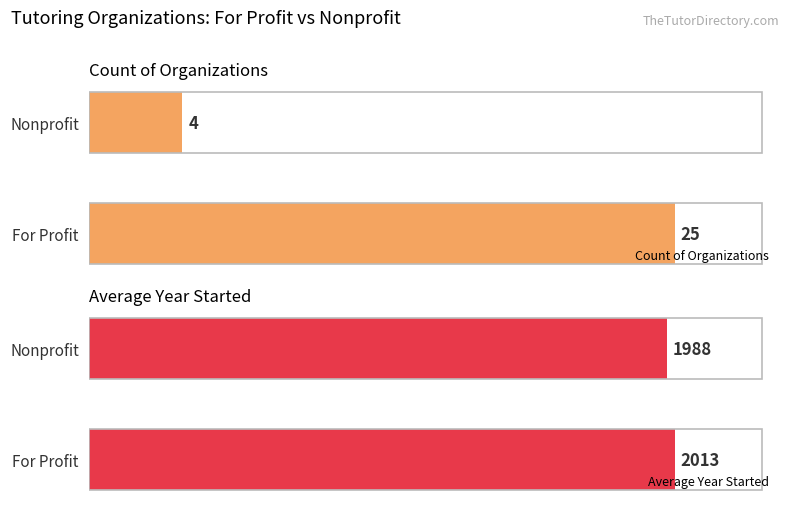

List the labels in order of Average Year Started value, largest first.

For Profit, Nonprofit